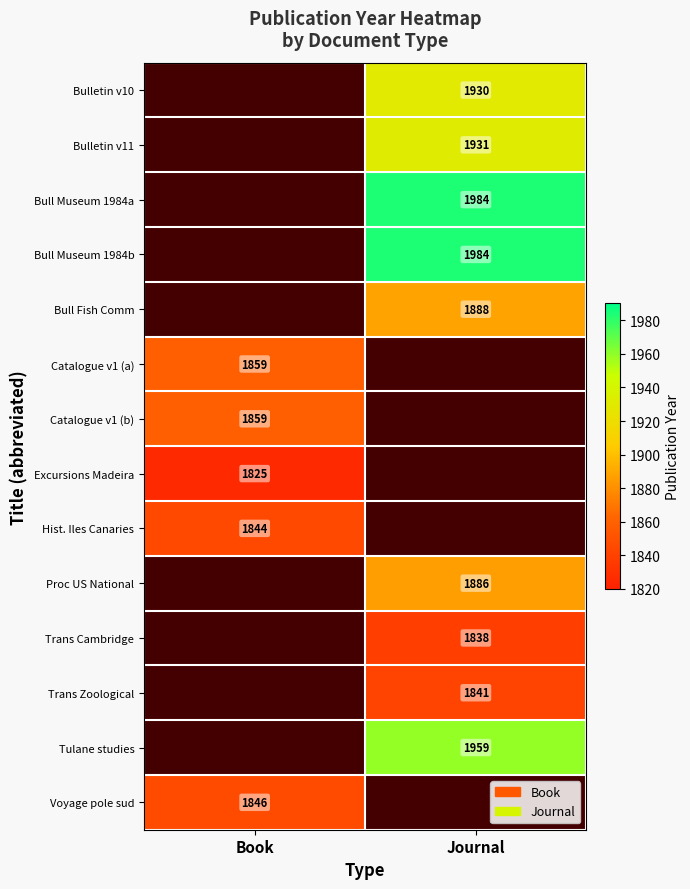

Which category has the highest value across all series?

Journal